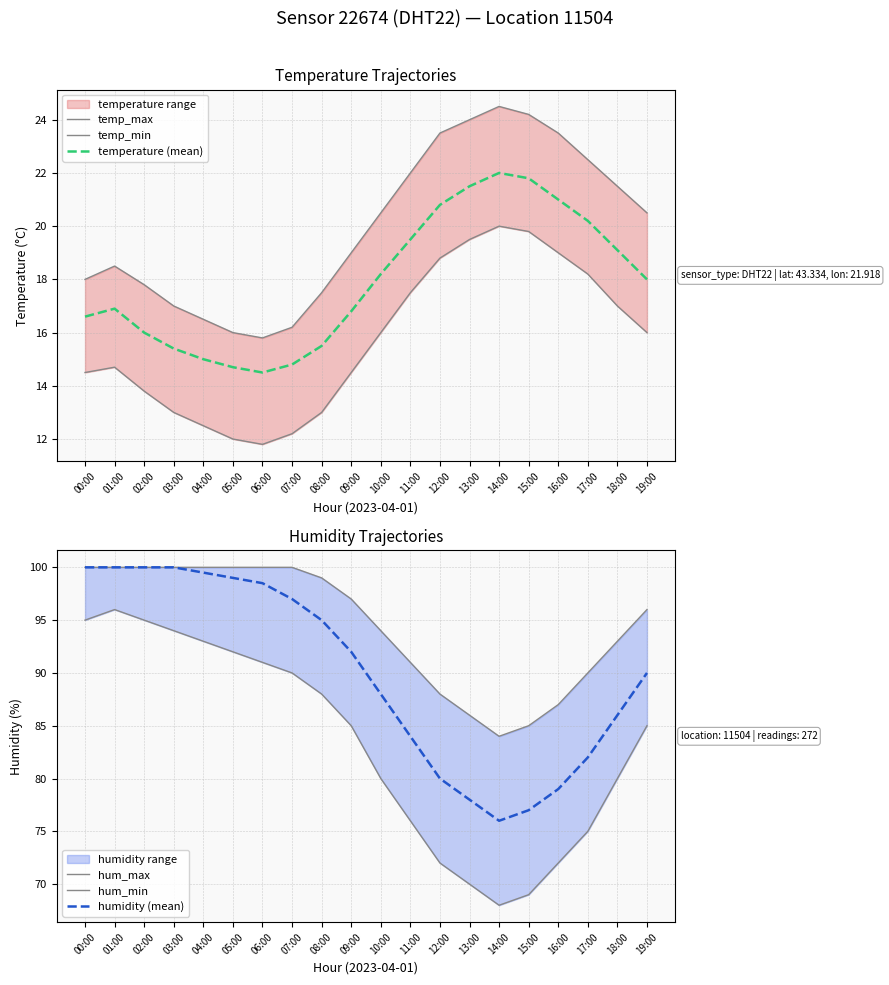

True or false: temp_min and temperature (mean) intersect in this chart.

False